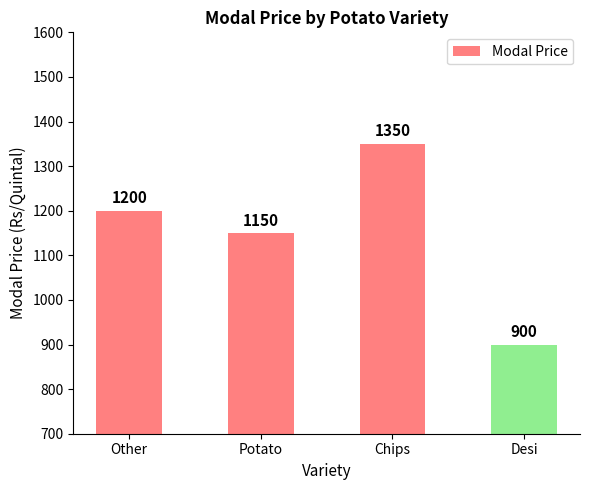

What is the minimum value shown in the chart?

900